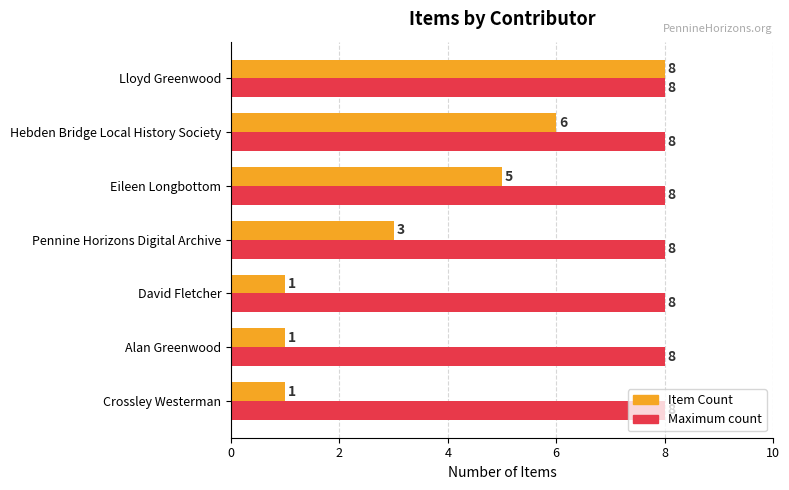

Rank the series at Pennine Horizons Digital Archive from lowest to highest value.

Item Count, Maximum count